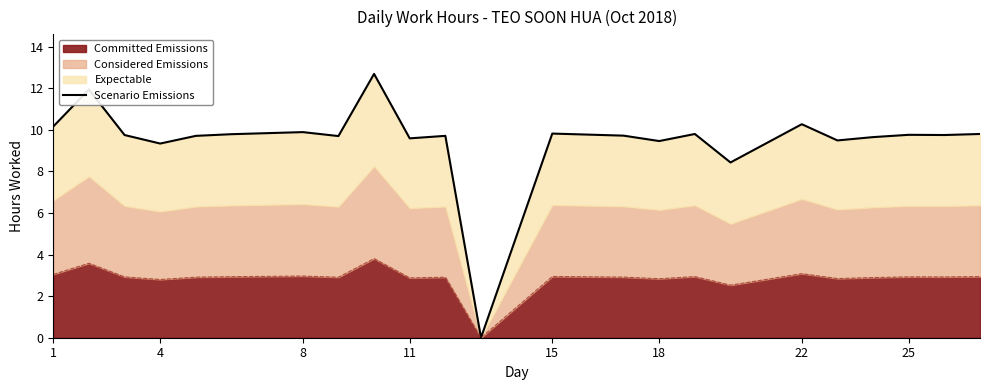

The Committed Emissions series shows 2.9 at 25. True or false?

True